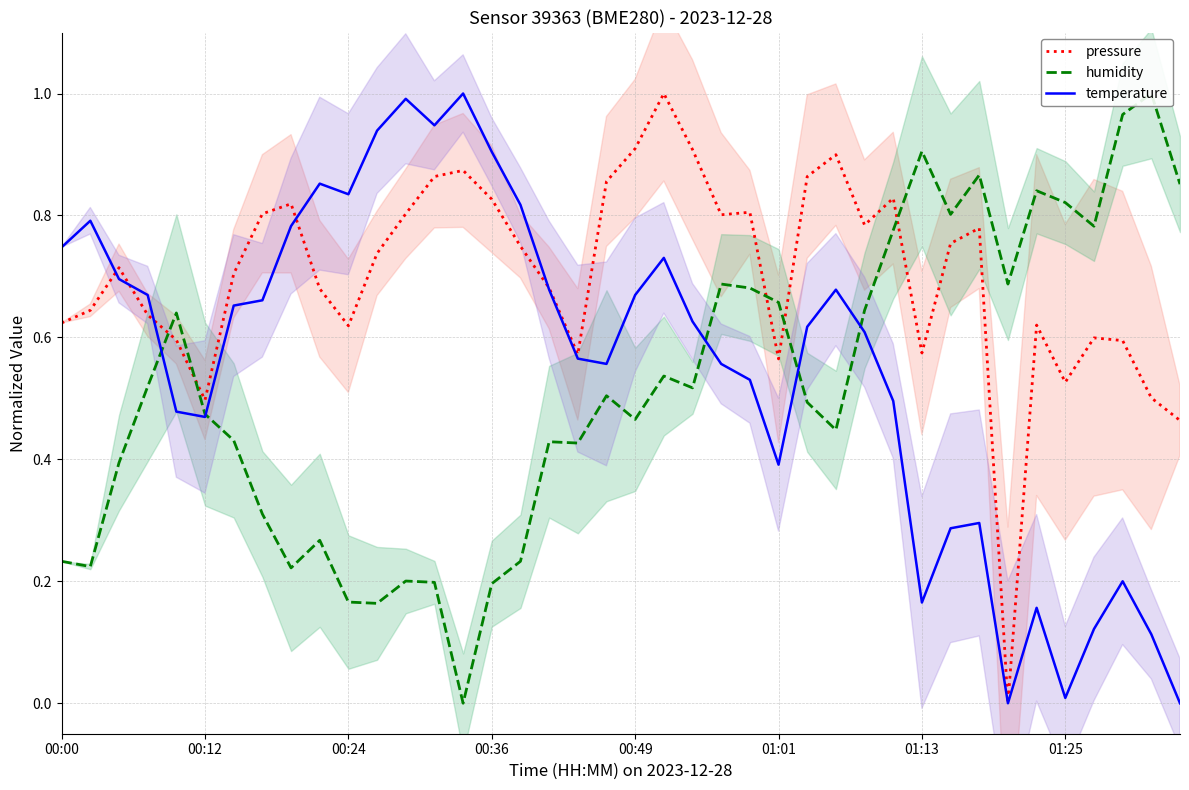

Is it true that temperature equals 1.3 at 00:36?

False